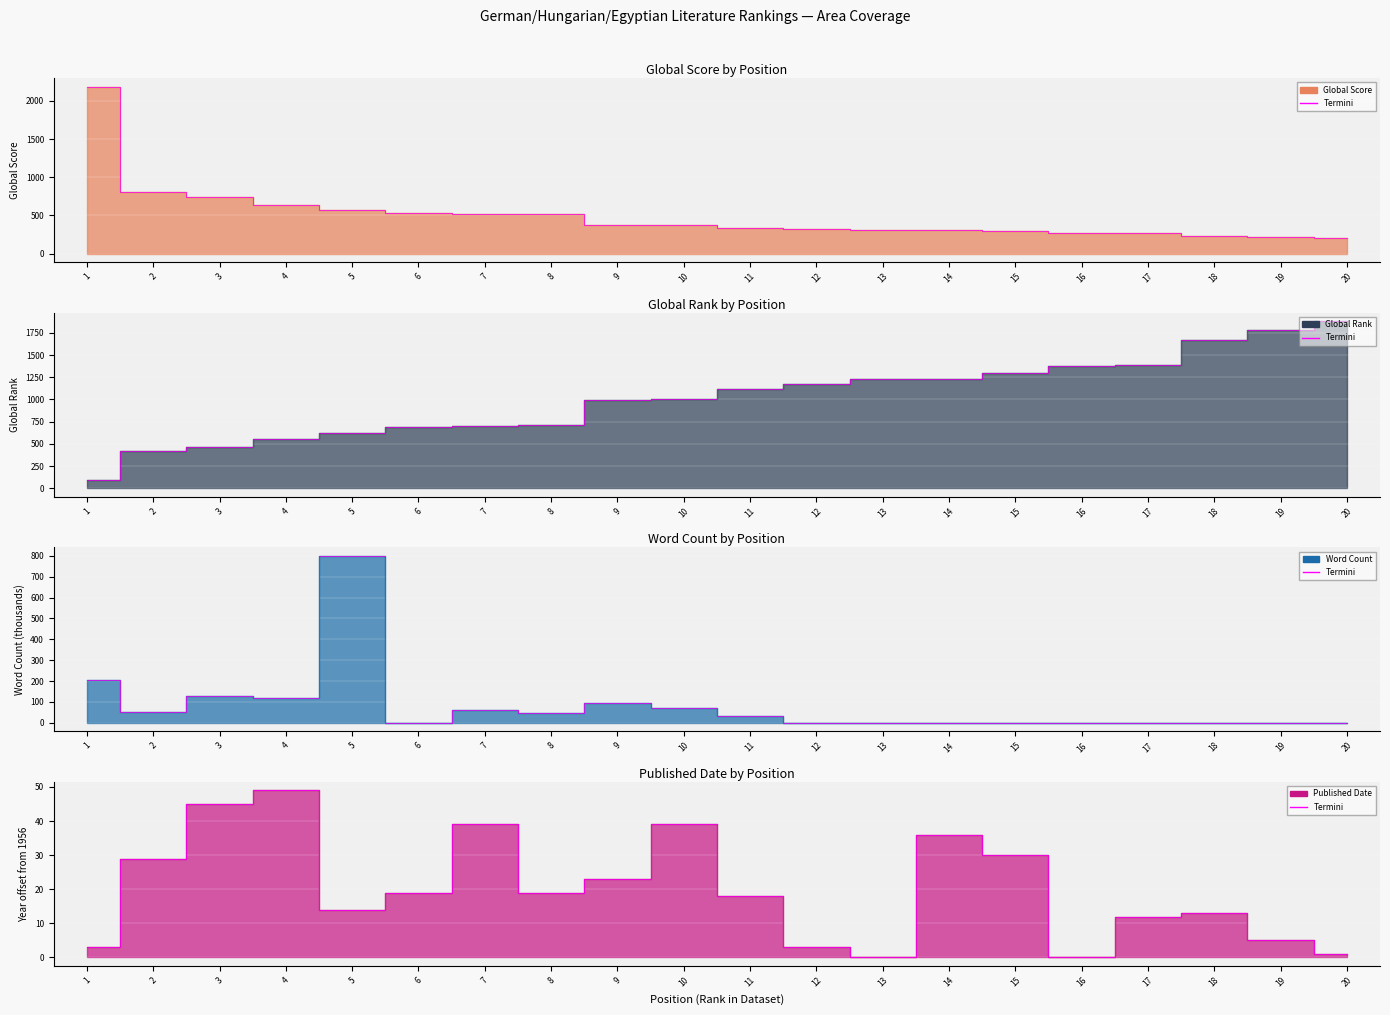

Rank the categories by value from lowest to highest.

20, 19, 18, 17, 16, 15, 14, 13, 12, 11, 10, 9, 8, 7, 6, 5, 4, 3, 2, 1